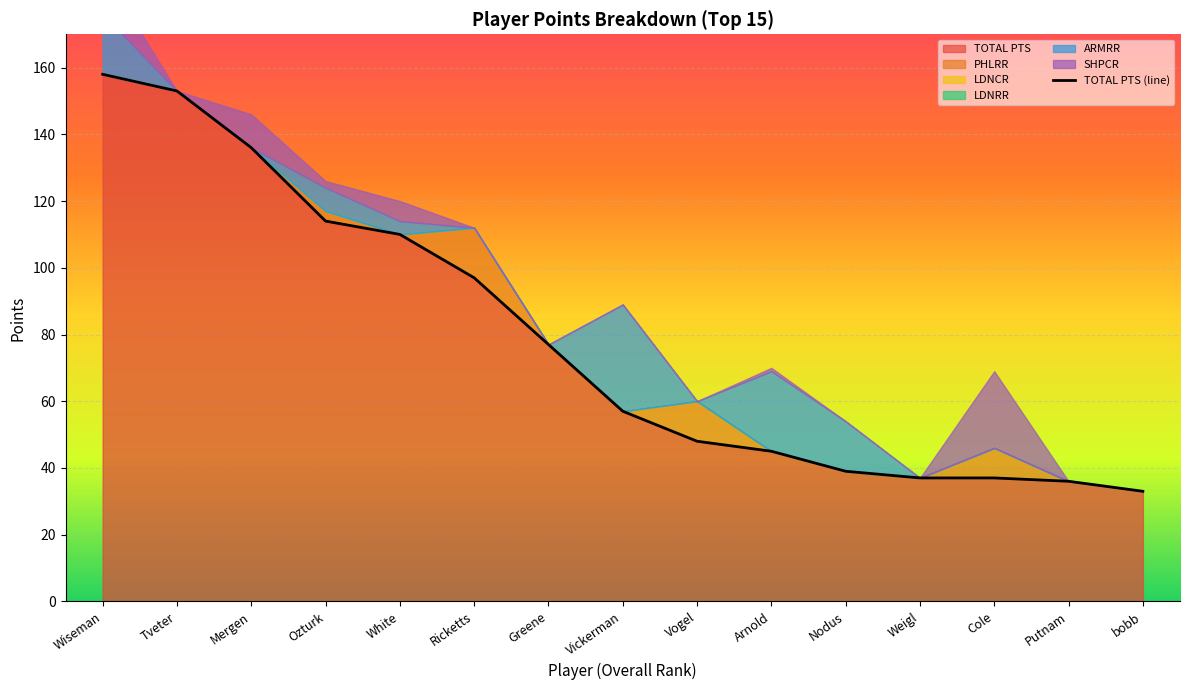

How many categories are shown in the chart?

15